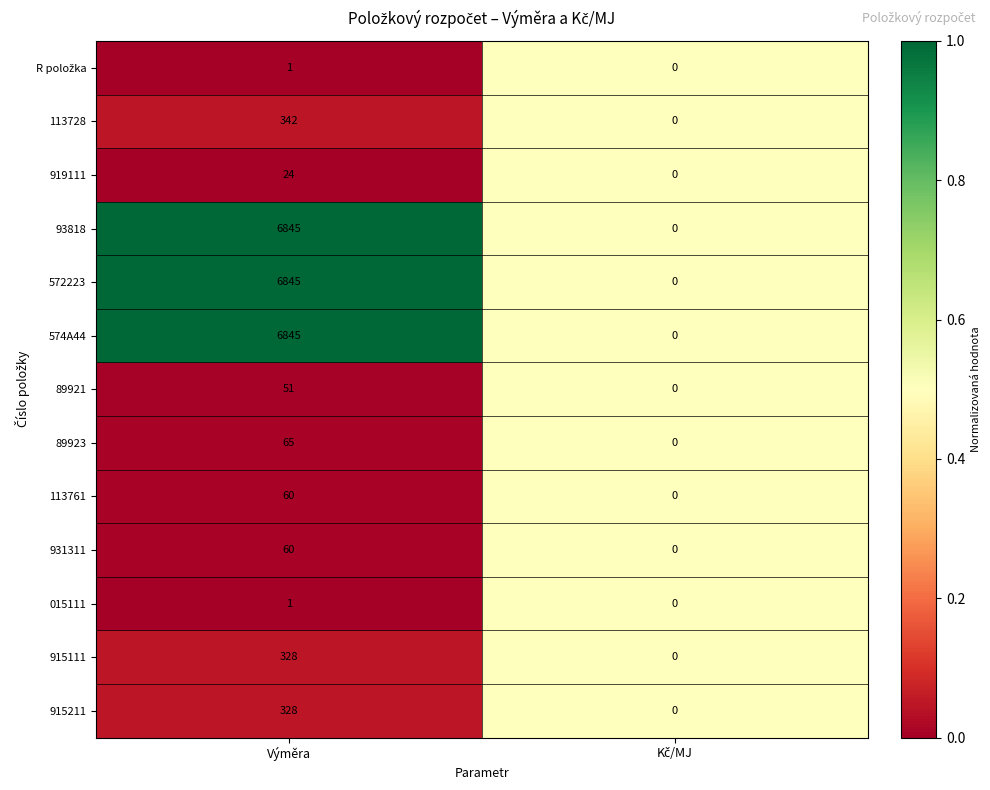

What is the difference between the maximum and minimum values in the 574A44 series?

6845